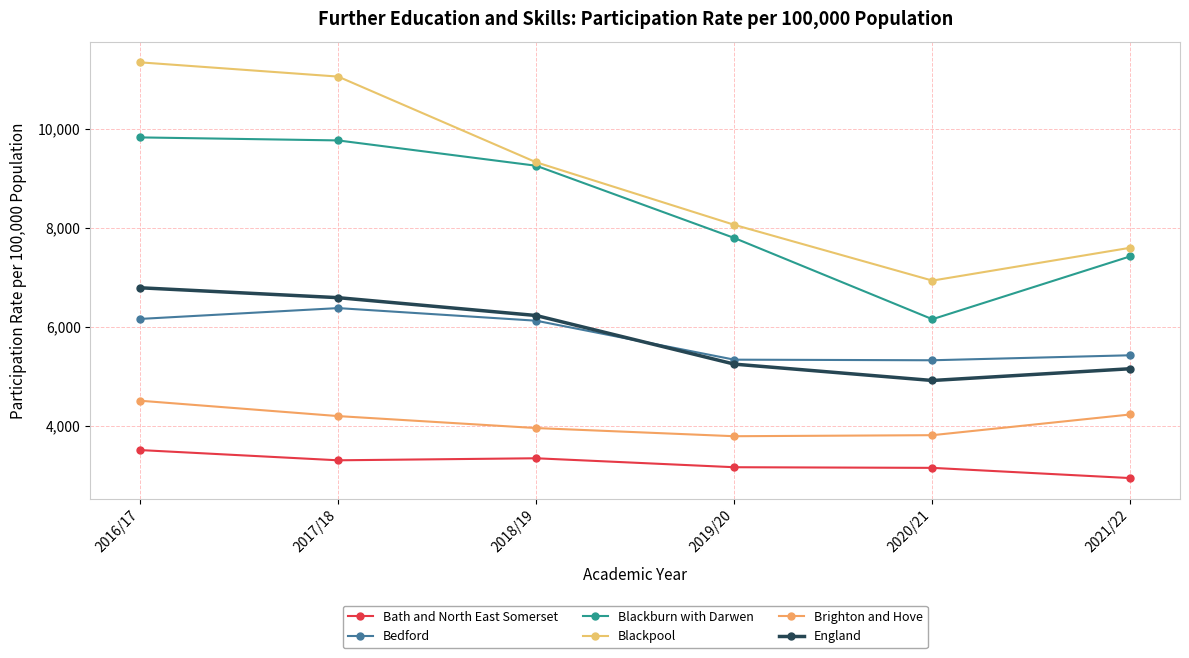

What is the difference between the second highest and second lowest values in the Blackpool series?

3461